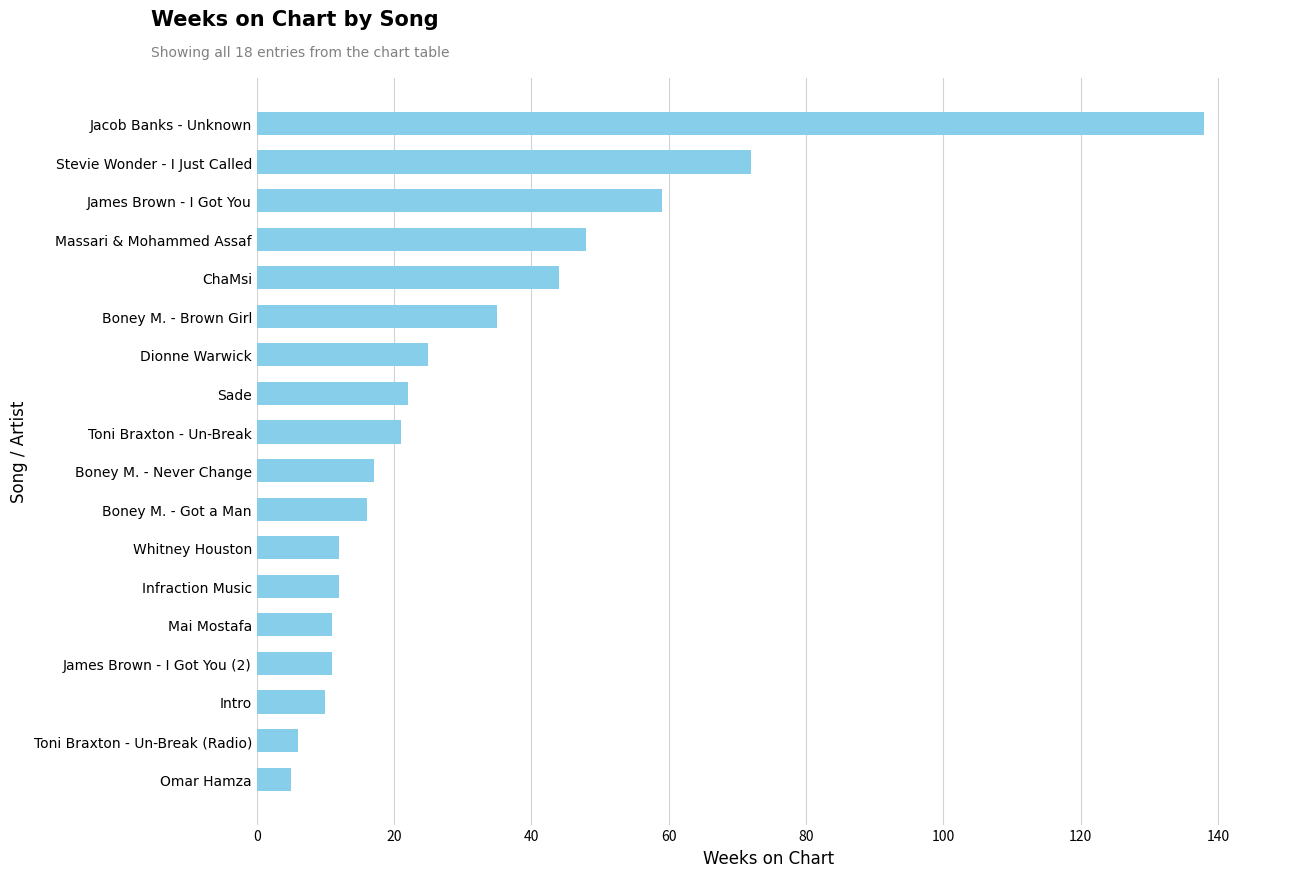

Is it true that the value at James Brown - I Got You (2) is 11?

True